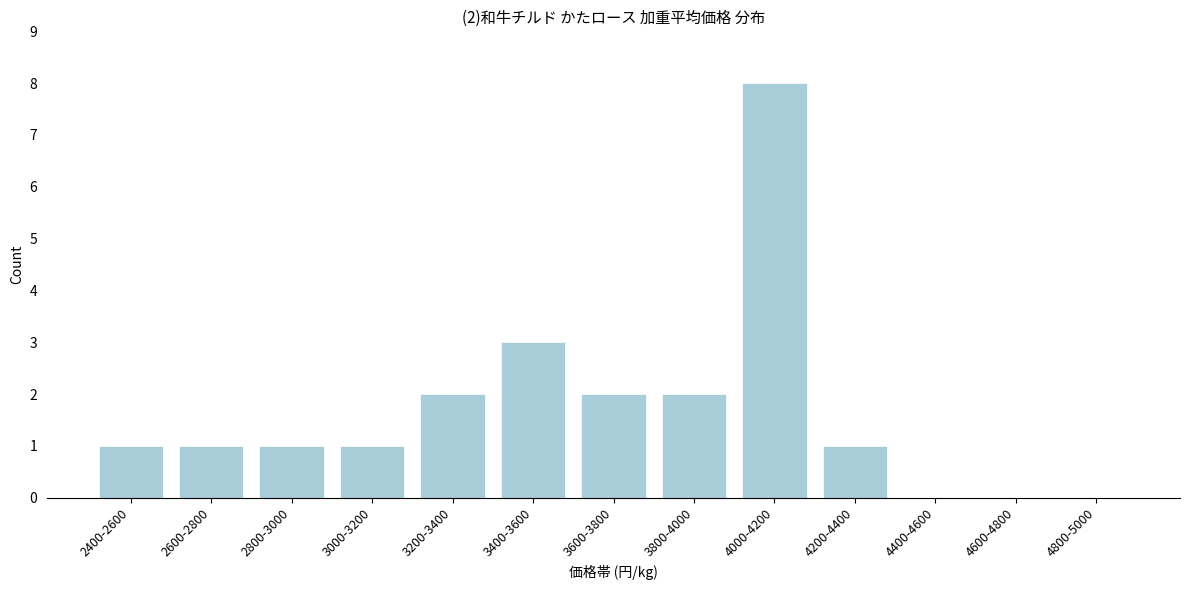

Reading left to right, extract all data points from this chart.

2400-2600=1	2600-2800=1	2800-3000=1	3000-3200=1	3200-3400=2	3400-3600=3	3600-3800=2	3800-4000=2	4000-4200=8	4200-4400=1	4400-4600=0	4600-4800=0	4800-5000=0